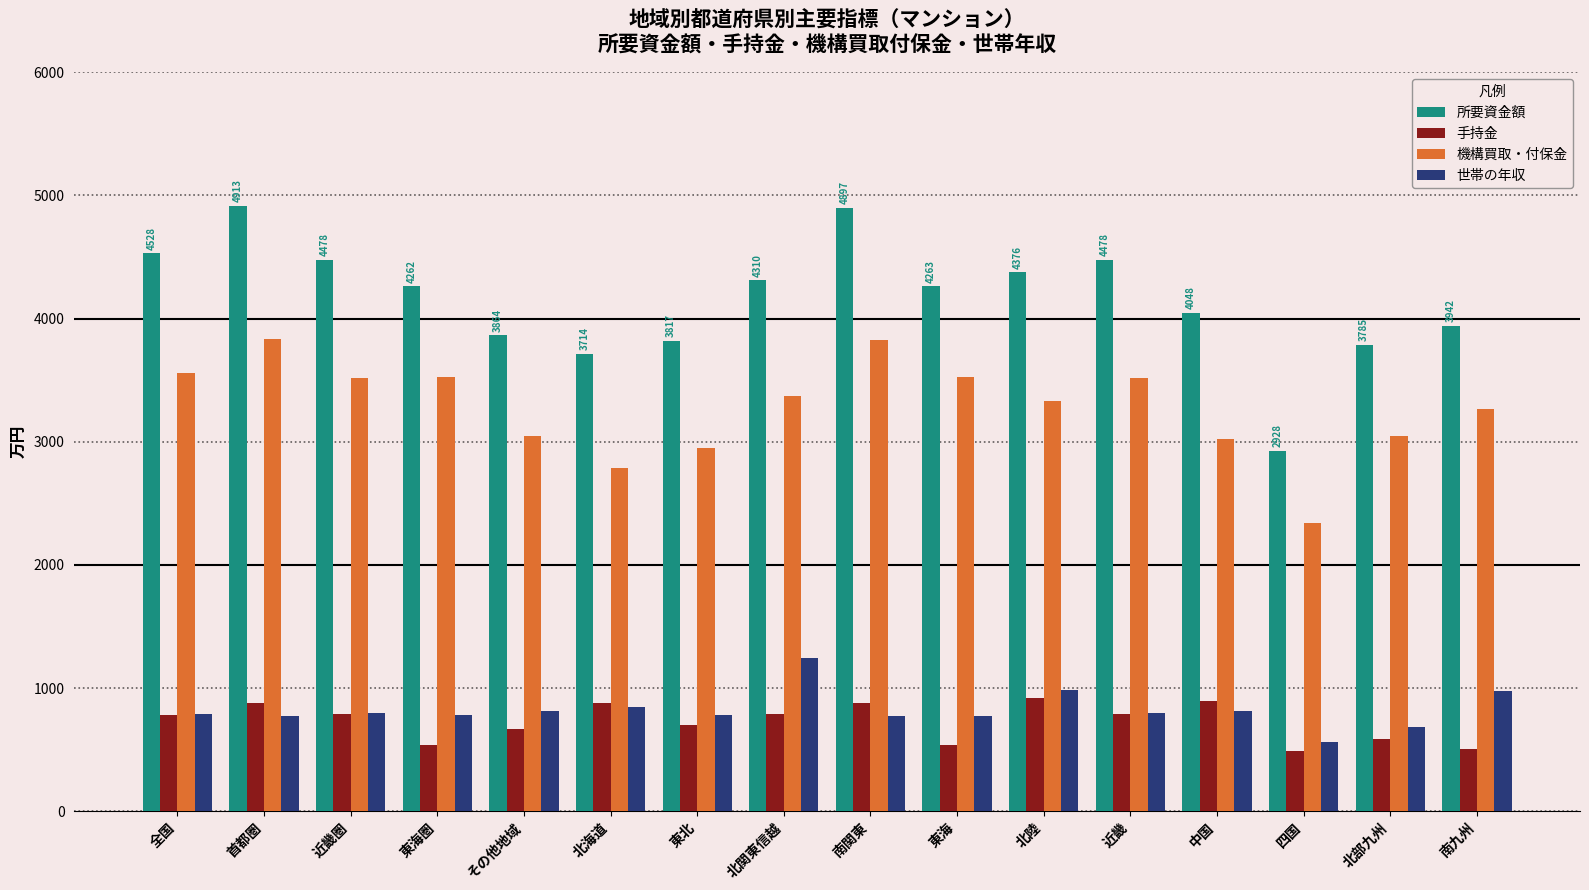

List the series in order of their peak value, lowest first.

手持金, 世帯の年収, 機構買取・付保金, 所要資金額